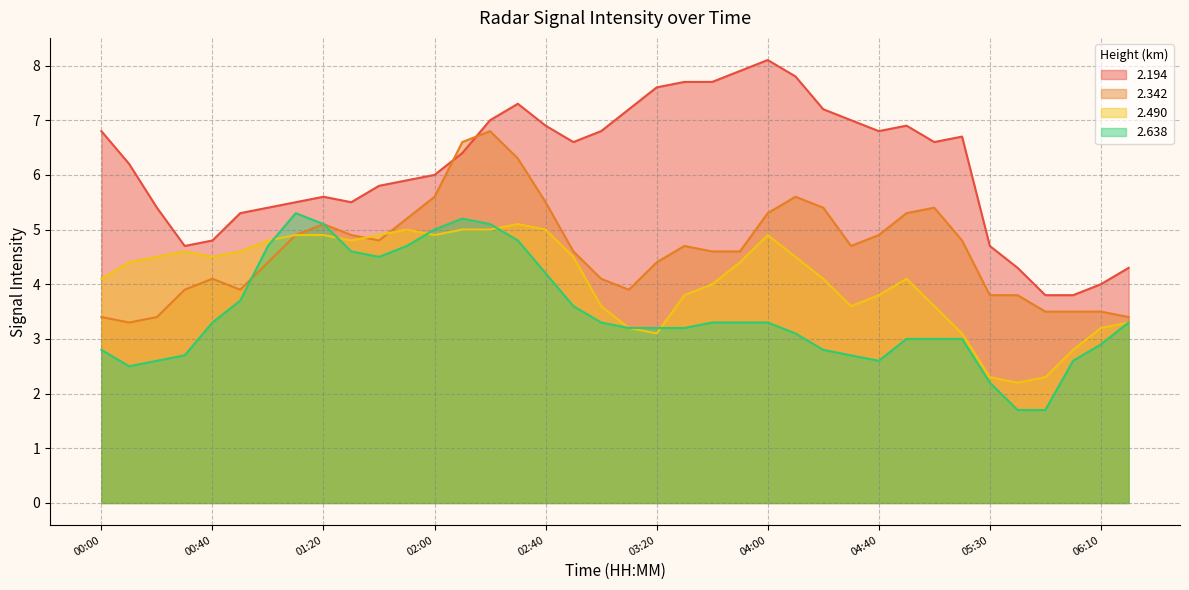

Where is 2.194 nearest to the value 5?

00:40